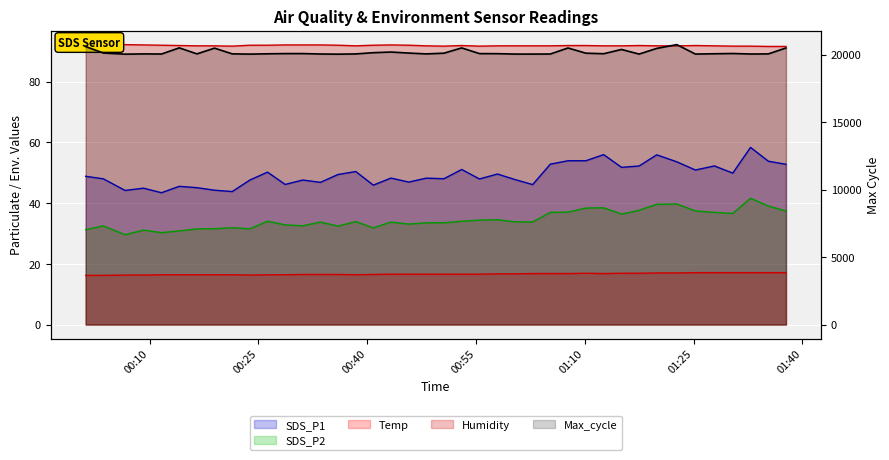

What is the value of the Temp point at the 28th from the left?

16.8